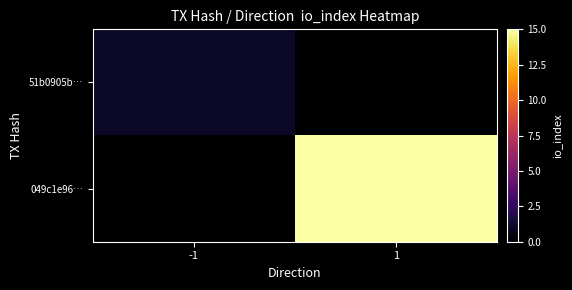

List the series in order of their overall mean, lowest first.

51b0905b…, 049c1e96…